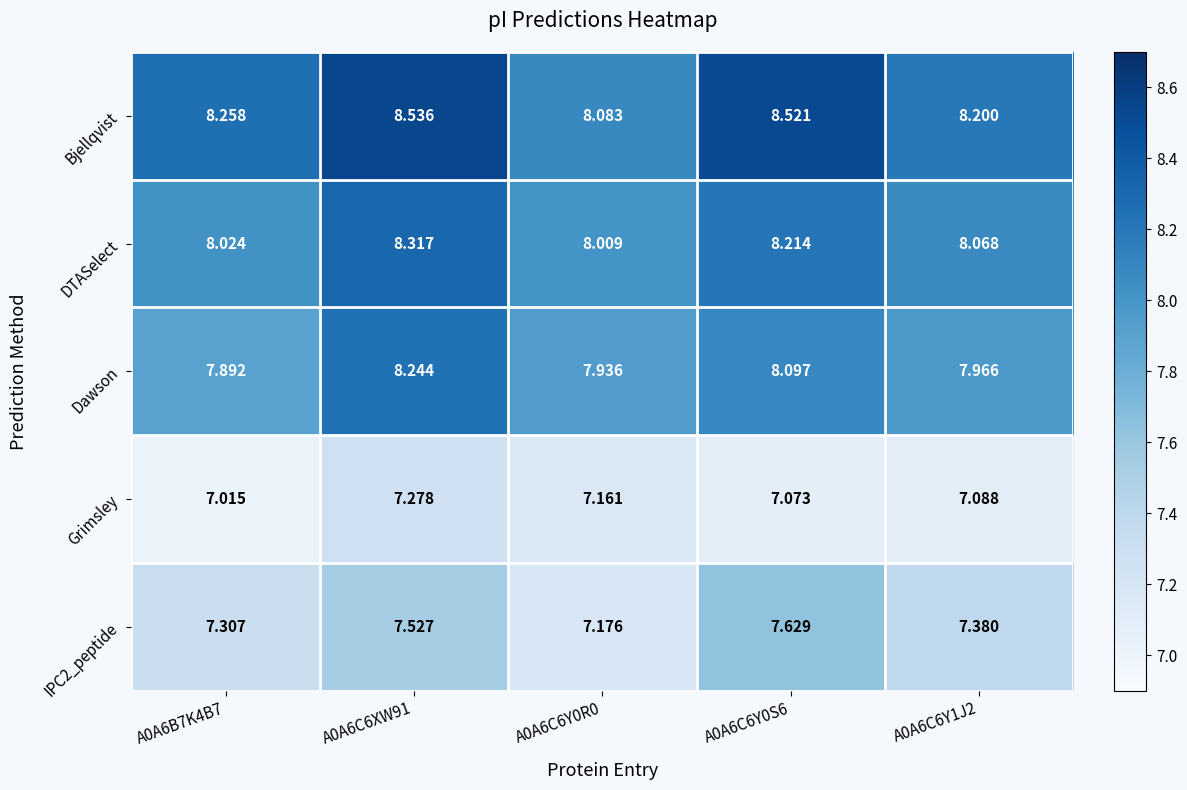

Is the value of DTASelect at A0A6B7K4B7 greater than the value of Dawson at A0A6B7K4B7?

Yes